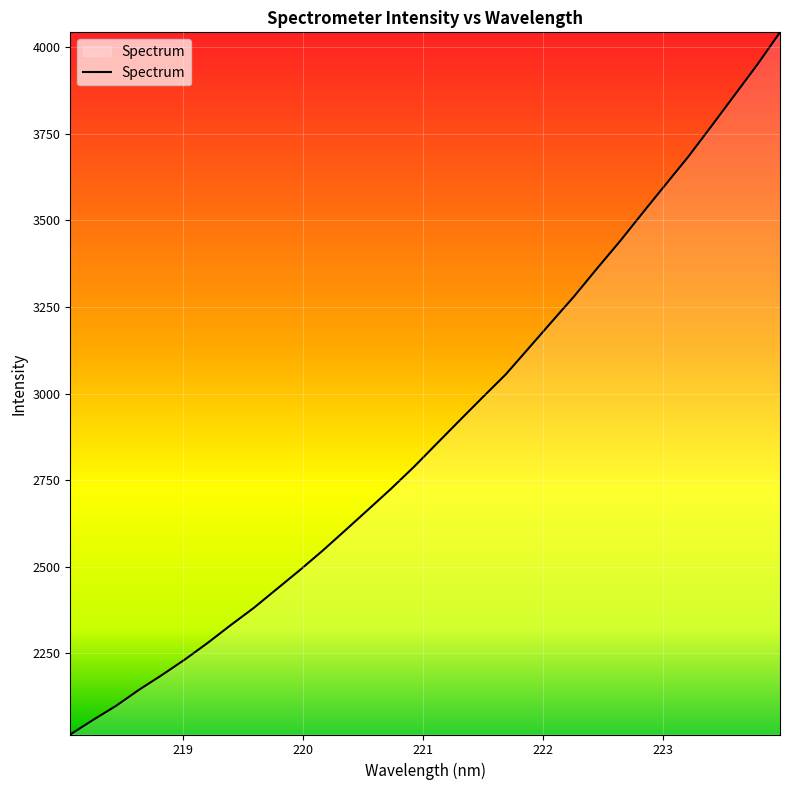

What is the average value?

2895.4